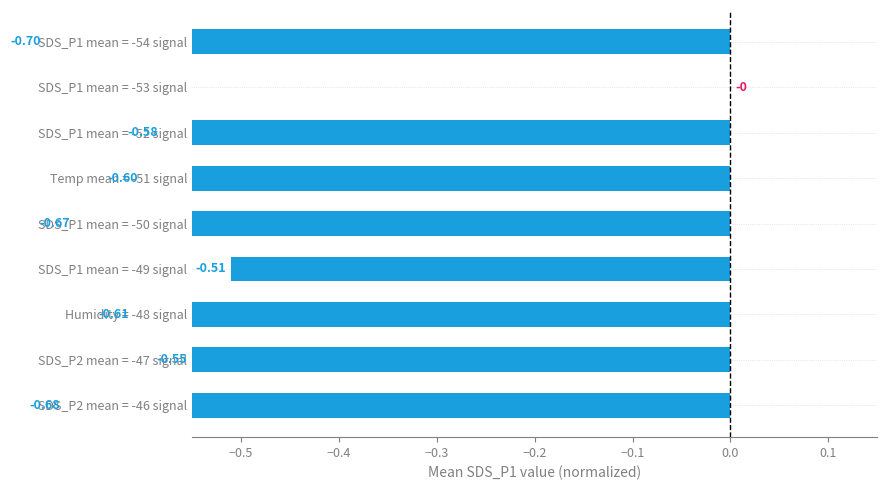

Reading right to left, list all the values displayed in this chart.

-0.7	-0.6	-0.6	-0.5	-0.7	-0.6	-0.6	0.0	-0.7